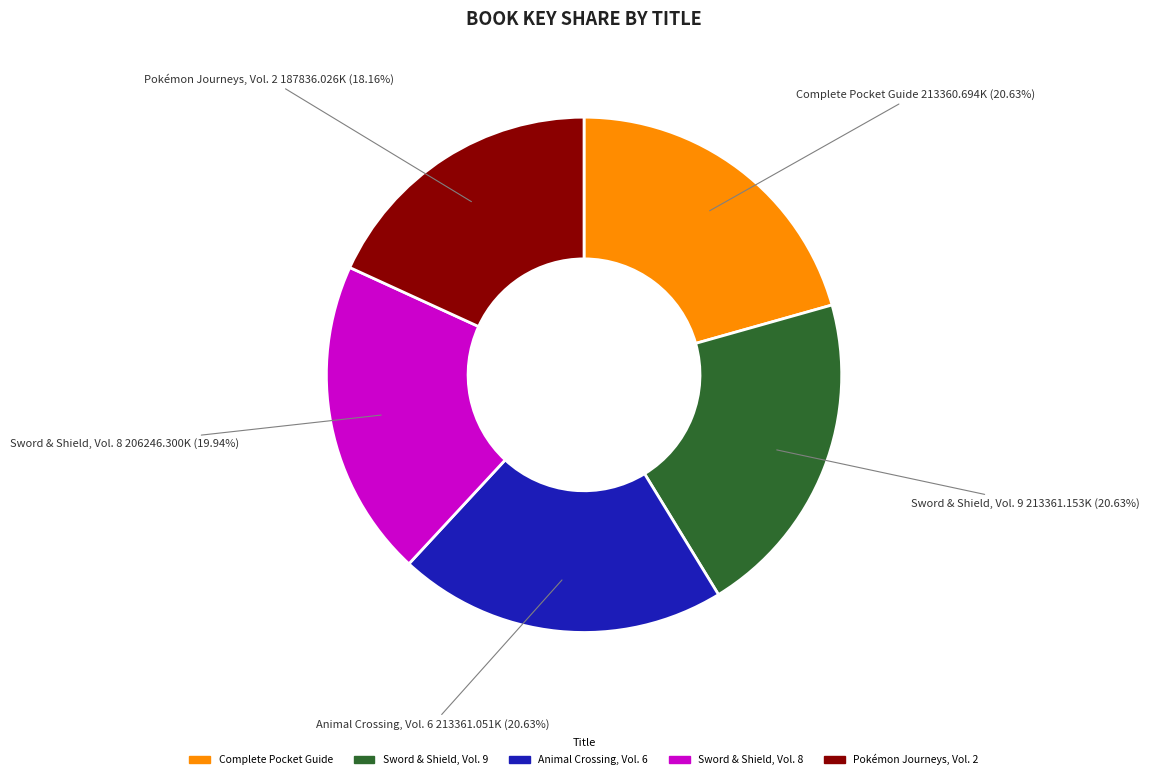

Is there any slice that represents more than half of the pie?

No